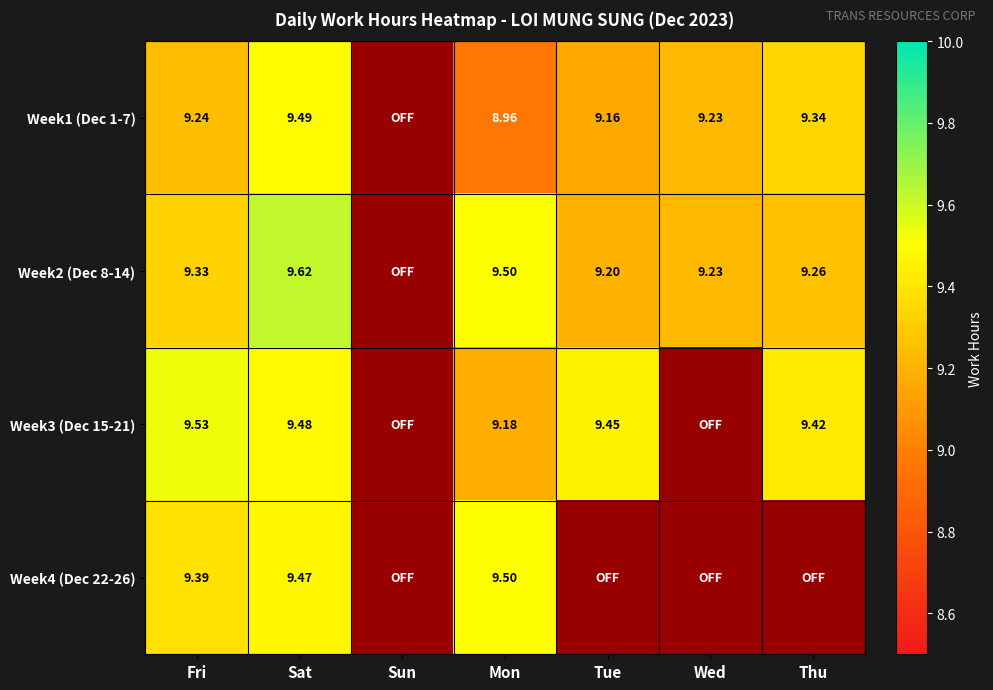

Which has a higher value, Thu or Wed?

Thu